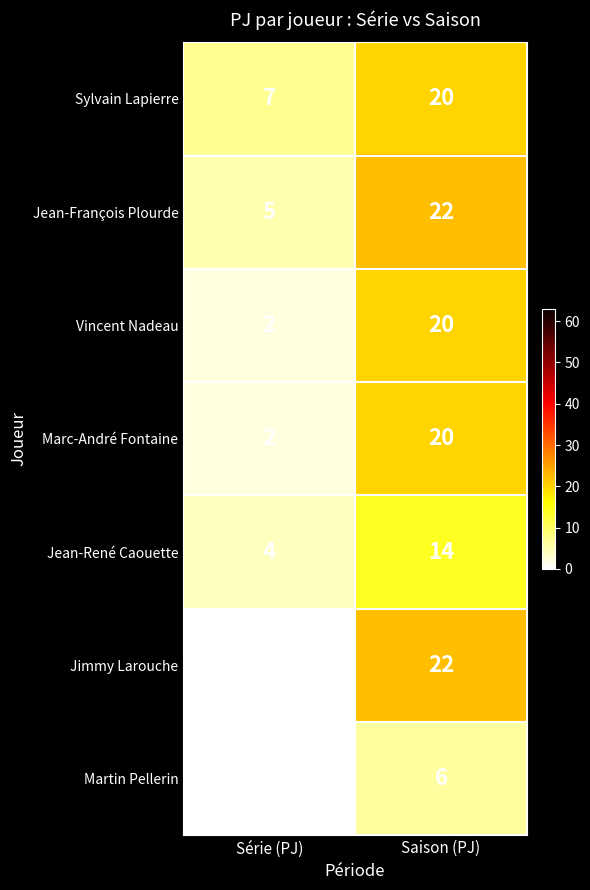

Reading left to right, what are all the values shown in this chart?

Sylvain Lapierre: Série (PJ)=7	Saison (PJ)=20
Jean-François Plourde: Série (PJ)=5	Saison (PJ)=22
Vincent Nadeau: Série (PJ)=2	Saison (PJ)=20
Marc-André Fontaine: Série (PJ)=2	Saison (PJ)=20
Jean-René Caouette: Série (PJ)=4	Saison (PJ)=14
Jimmy Larouche: Série (PJ)=0	Saison (PJ)=22
Martin Pellerin: Série (PJ)=0	Saison (PJ)=6